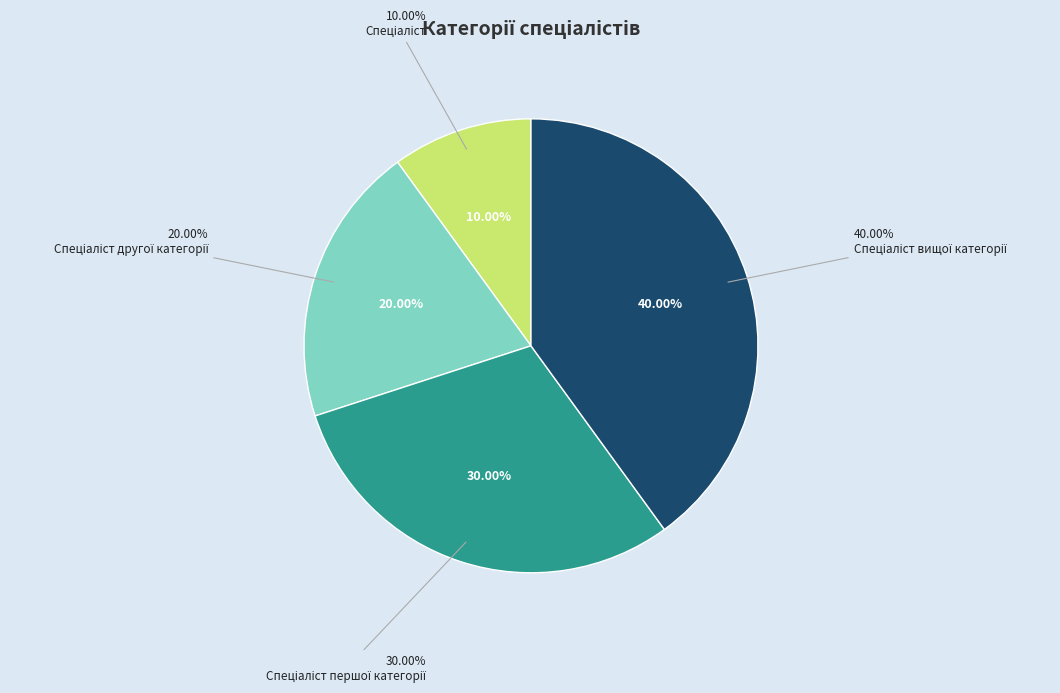

Count the number of slices in the pie.

4